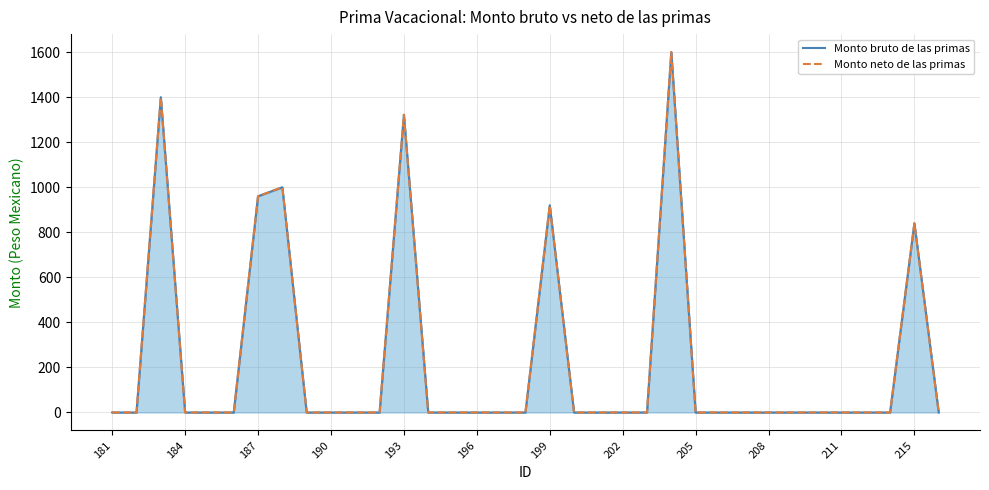

How many lines are shown in the chart?

2